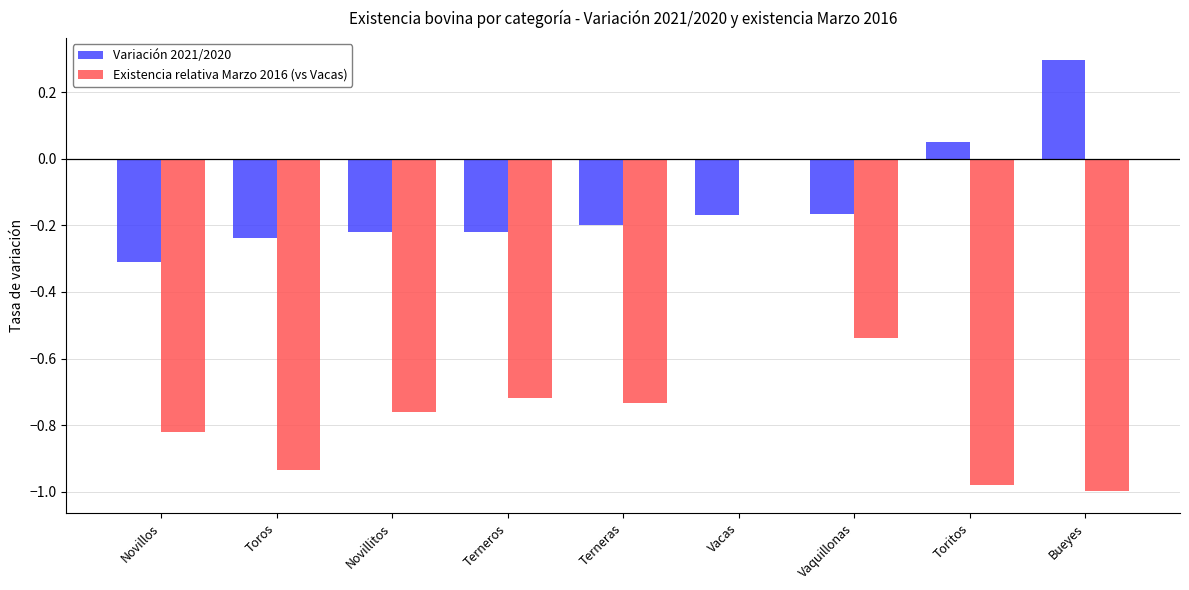

Which series has the largest total across all categories?

Variación 2021/2020